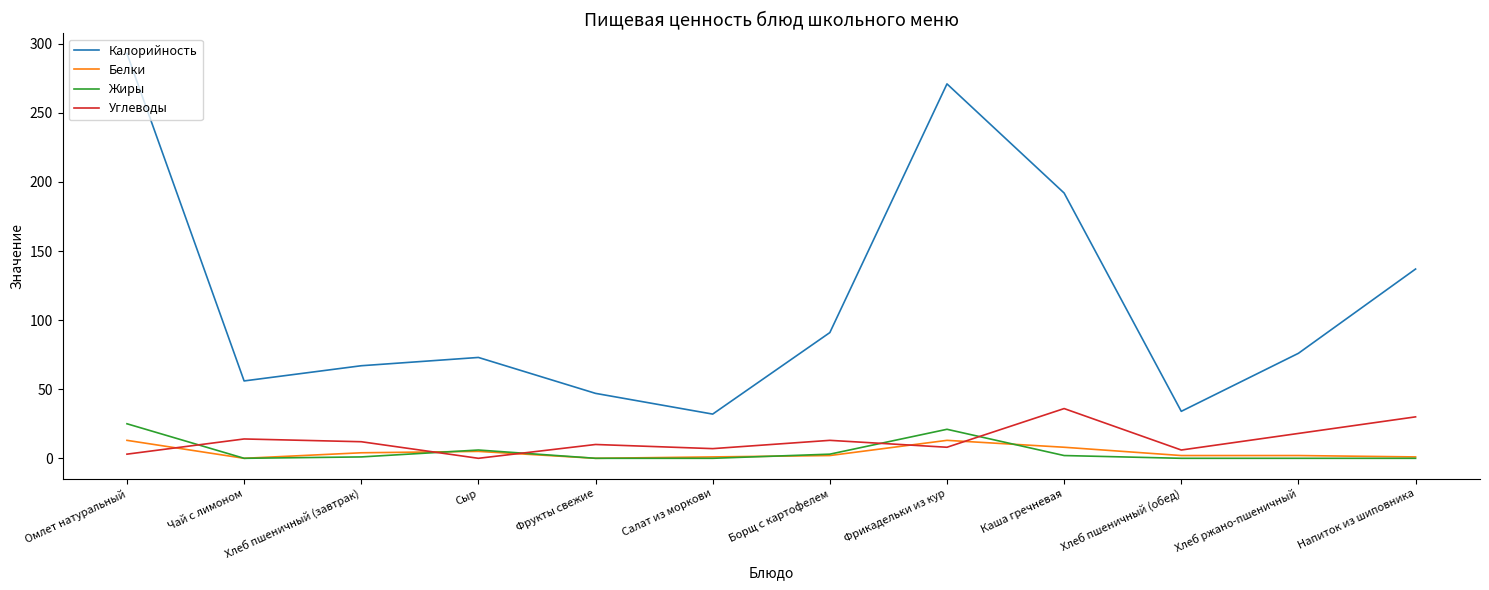

Which series has the widest spread of values?

Калорийность